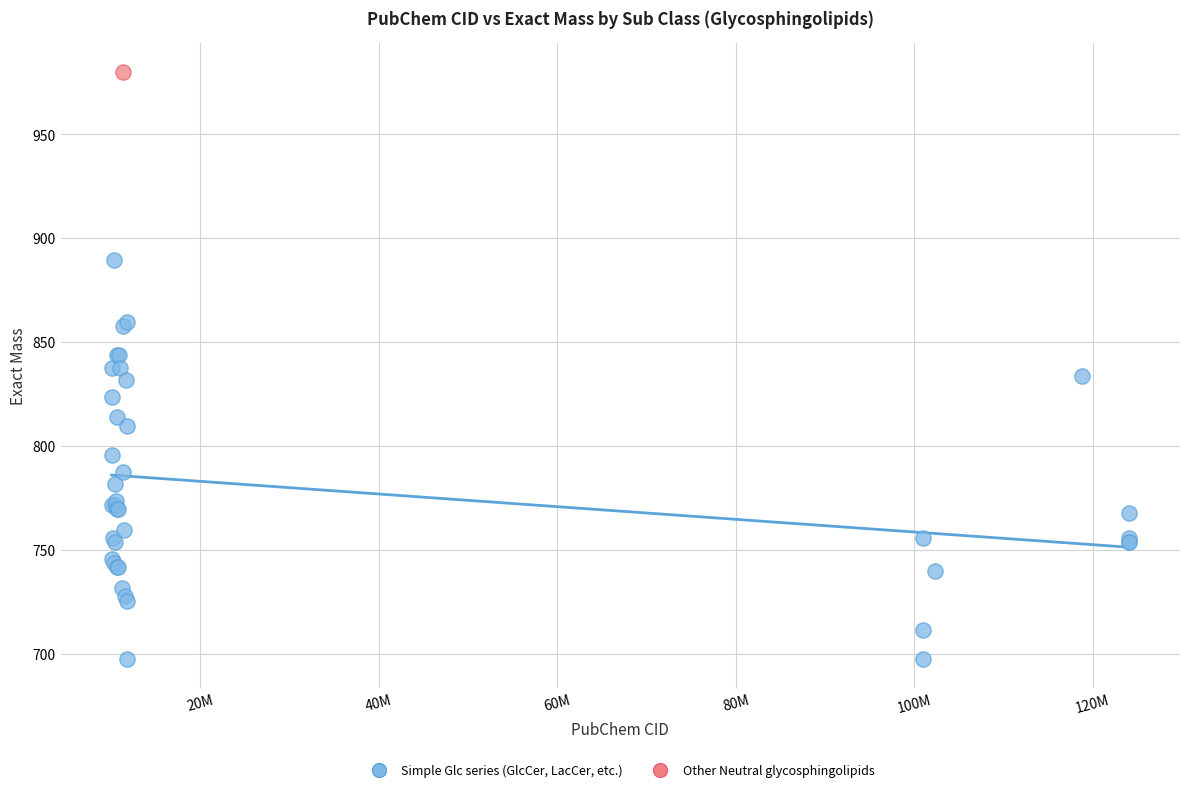

What are all the series names shown in the legend?

Simple Glc series (GlcCer, LacCer, etc.), Other Neutral glycosphingolipids